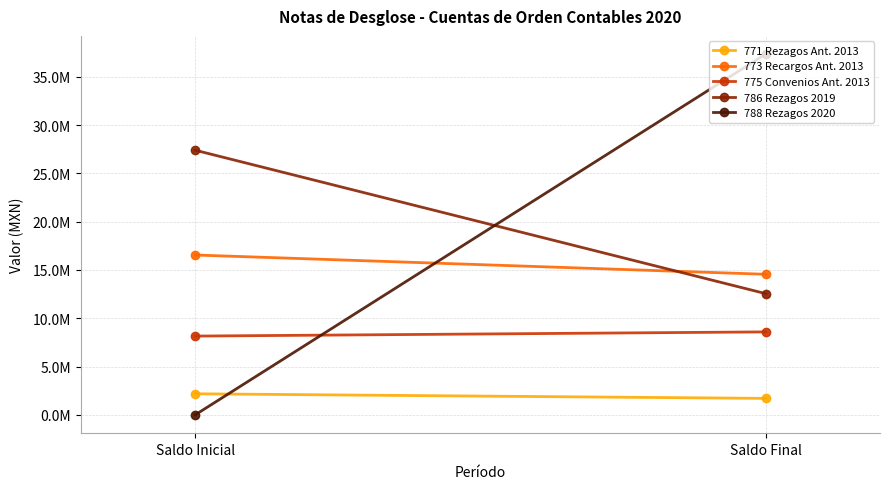

Rank the series at Saldo Inicial from lowest to highest value.

788 Rezagos 2020, 771 Rezagos Ant. 2013, 775 Convenios Ant. 2013, 773 Recargos Ant. 2013, 786 Rezagos 2019